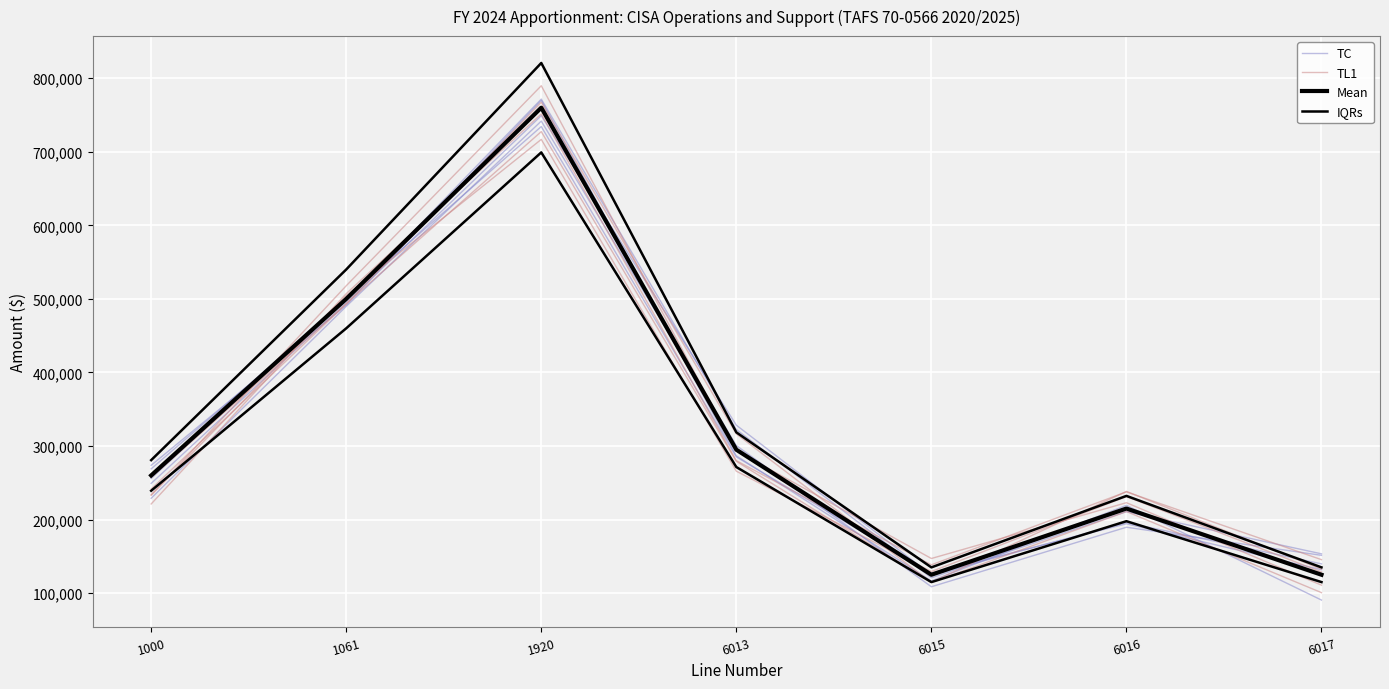

Which series has the largest total across all categories?

IQRs